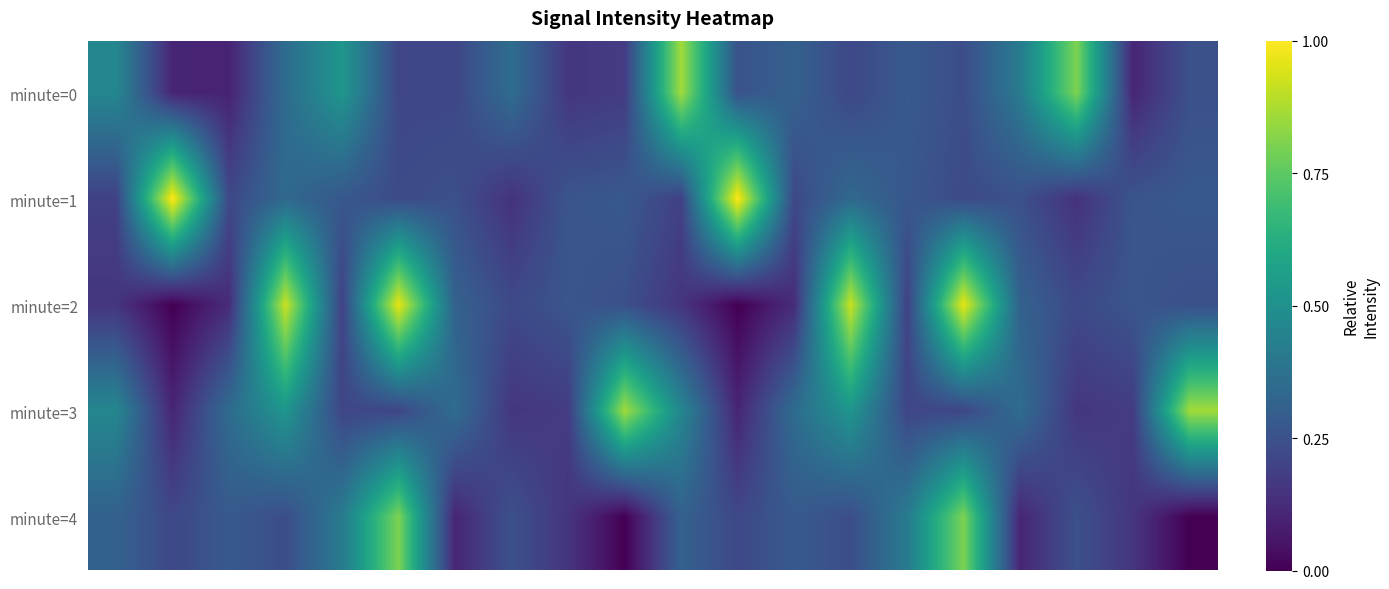

At which category is the sum across all series the highest?

15